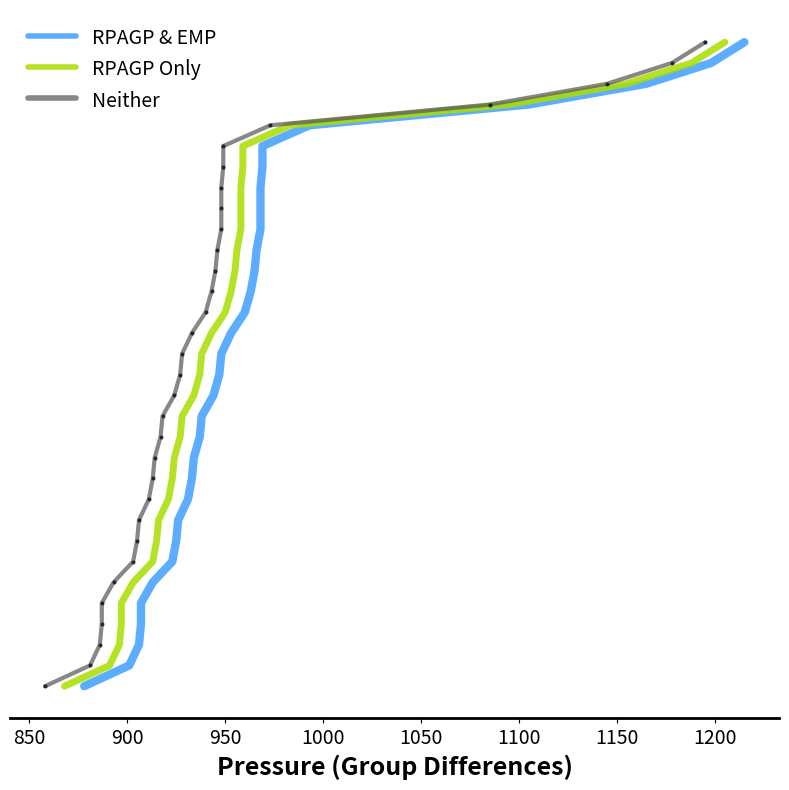

Is the value of Neither at 800 greater than the value of RPAGP & EMP at 24?

No